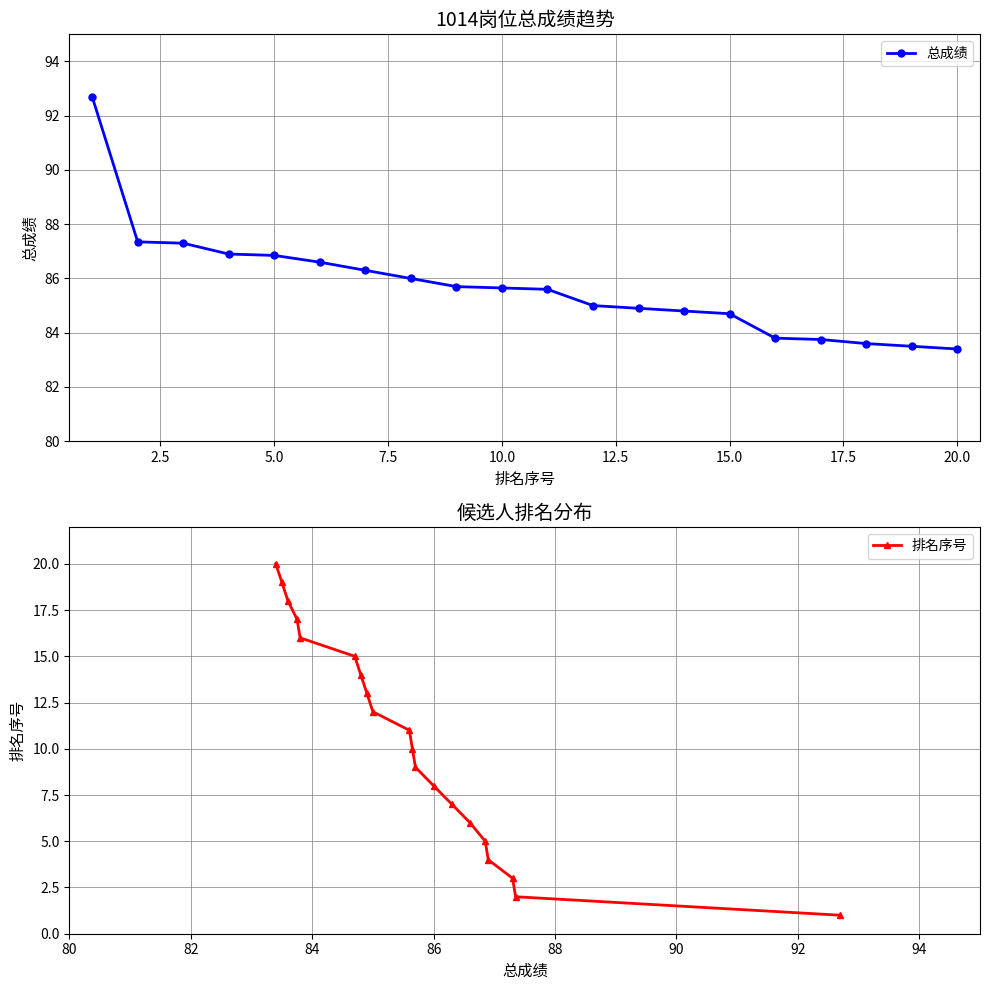

Which has a higher value, 22.5 or 17.5?

17.5